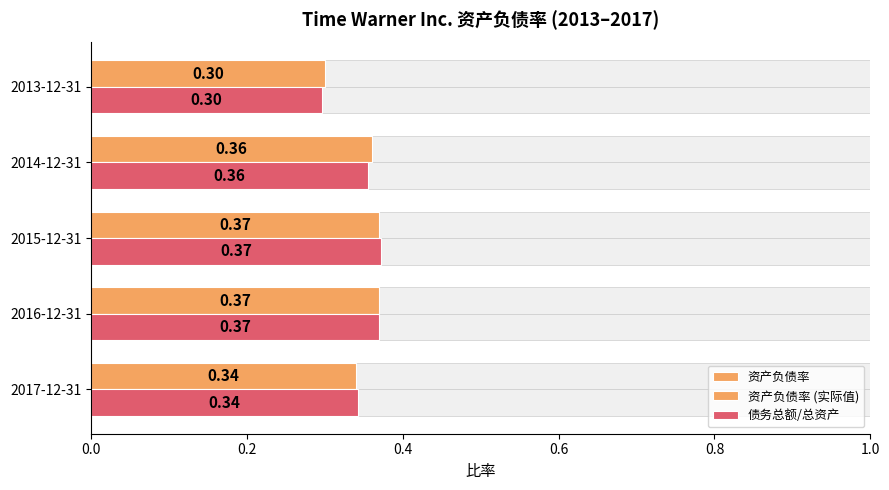

True or false: 资产负债率 (实际值) has a value of 0.6 at 2016-12-31.

False